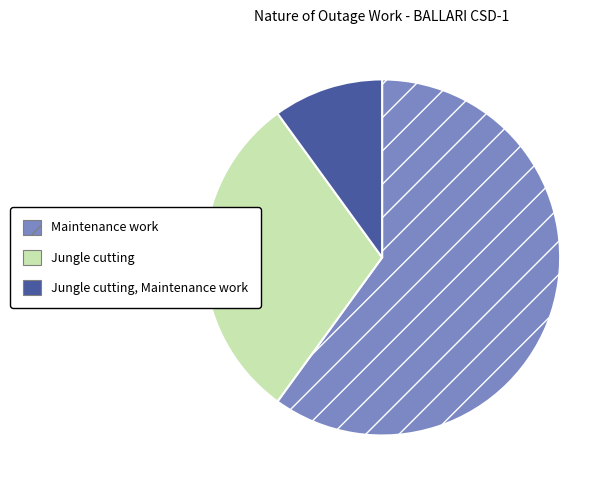

Do Jungle cutting and Jungle cutting, Maintenance work together represent more than half of the pie?

No